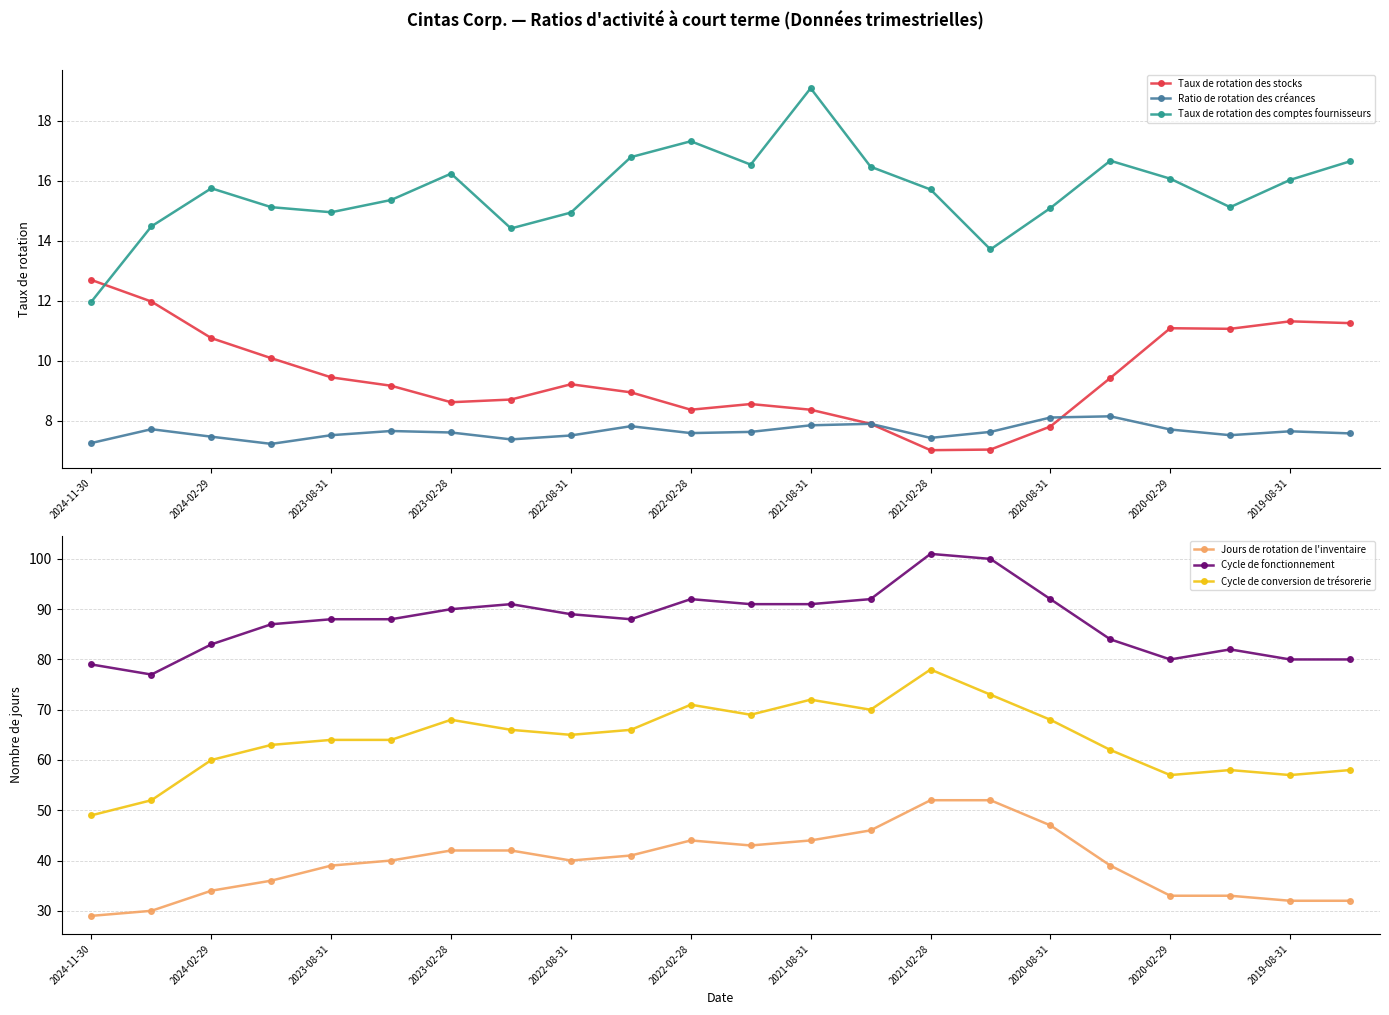

The Cycle de fonctionnement series shows 79.0 at 2024-11-30. True or false?

True